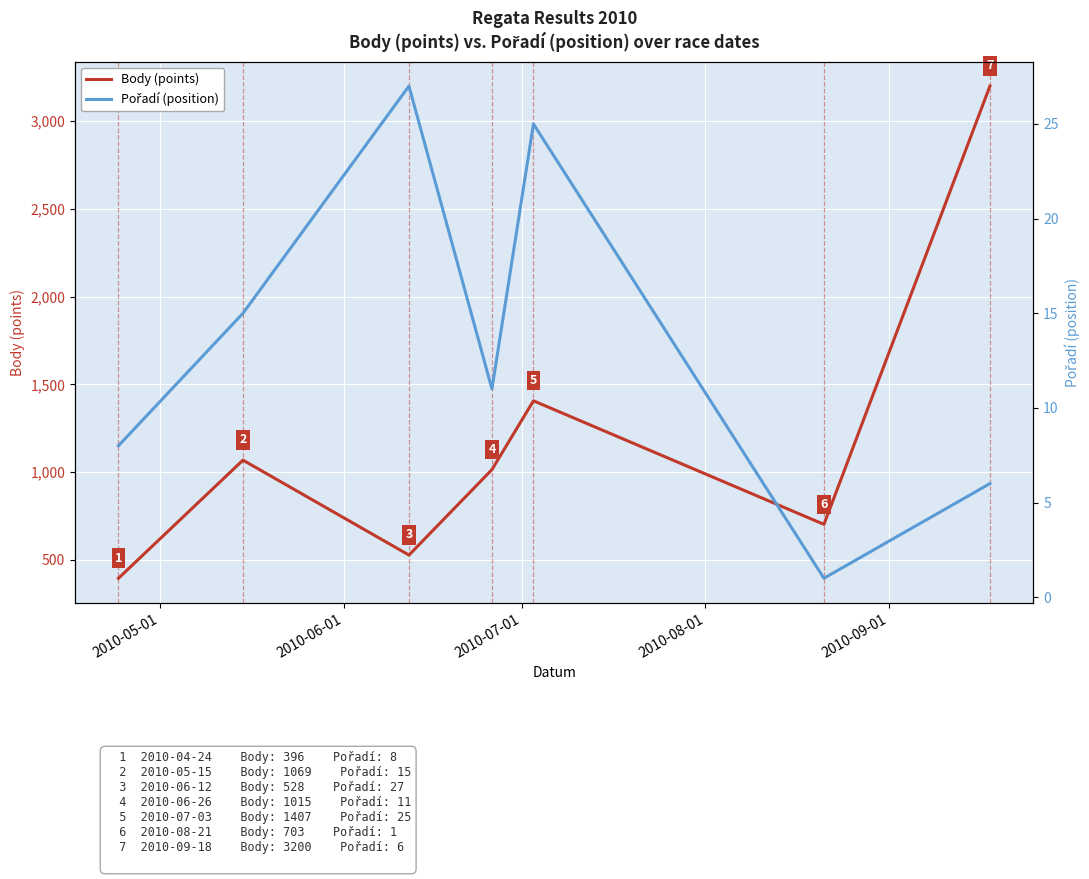

How many lines are shown in the chart?

2